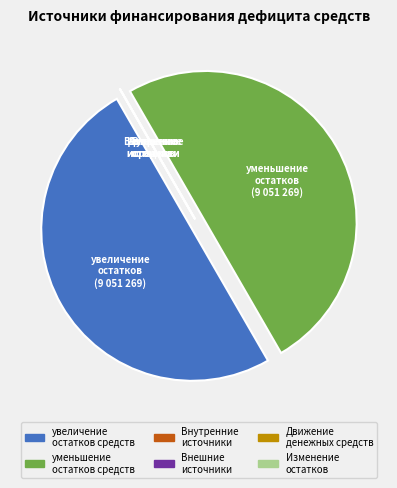

Approximately how many times larger is the value at уменьшение остатков средств compared to увеличение остатков средств?

1.0